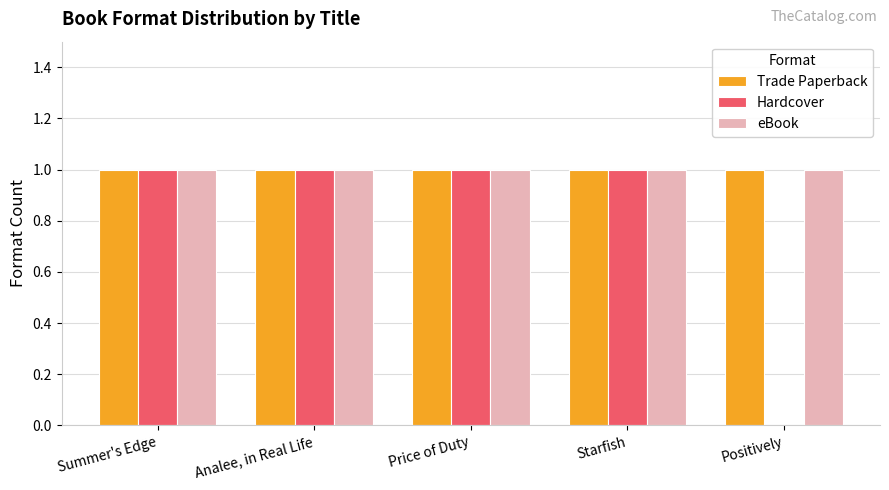

The eBook series shows 2 at Summer's Edge. True or false?

False